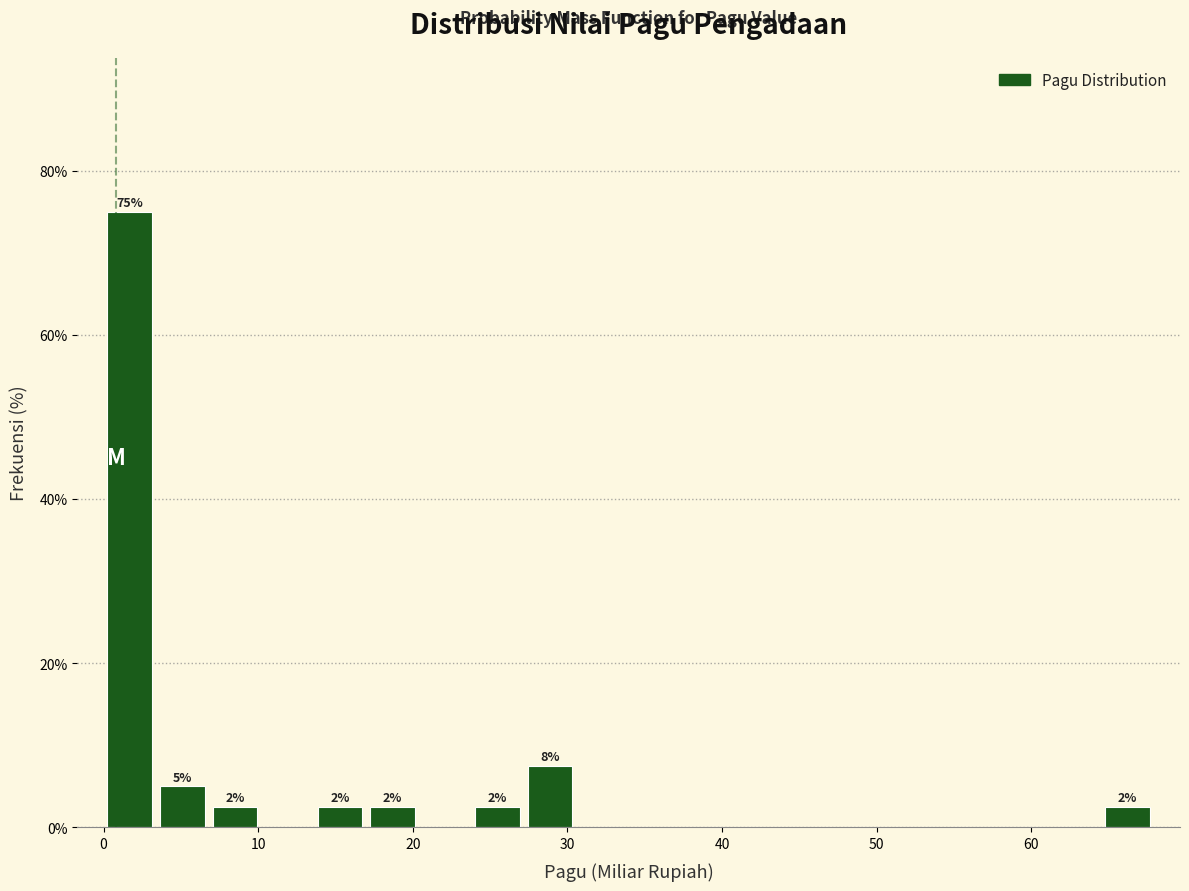

Read against the x-axis, roughly where is the centre of the tallest bar?

2